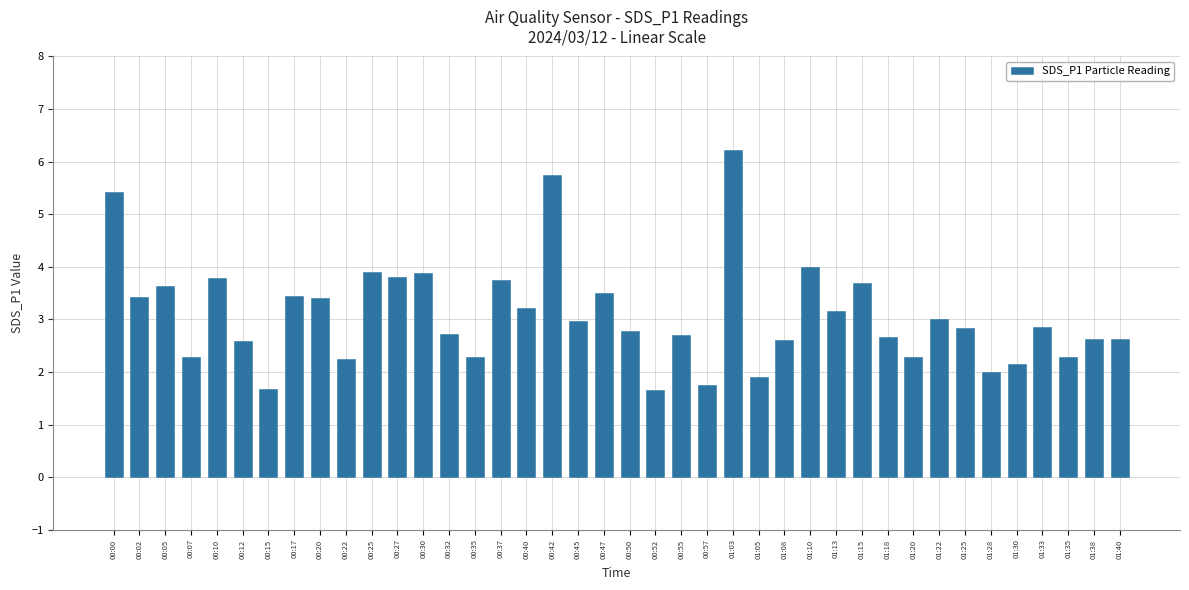

What is the sum of all values?

123.4